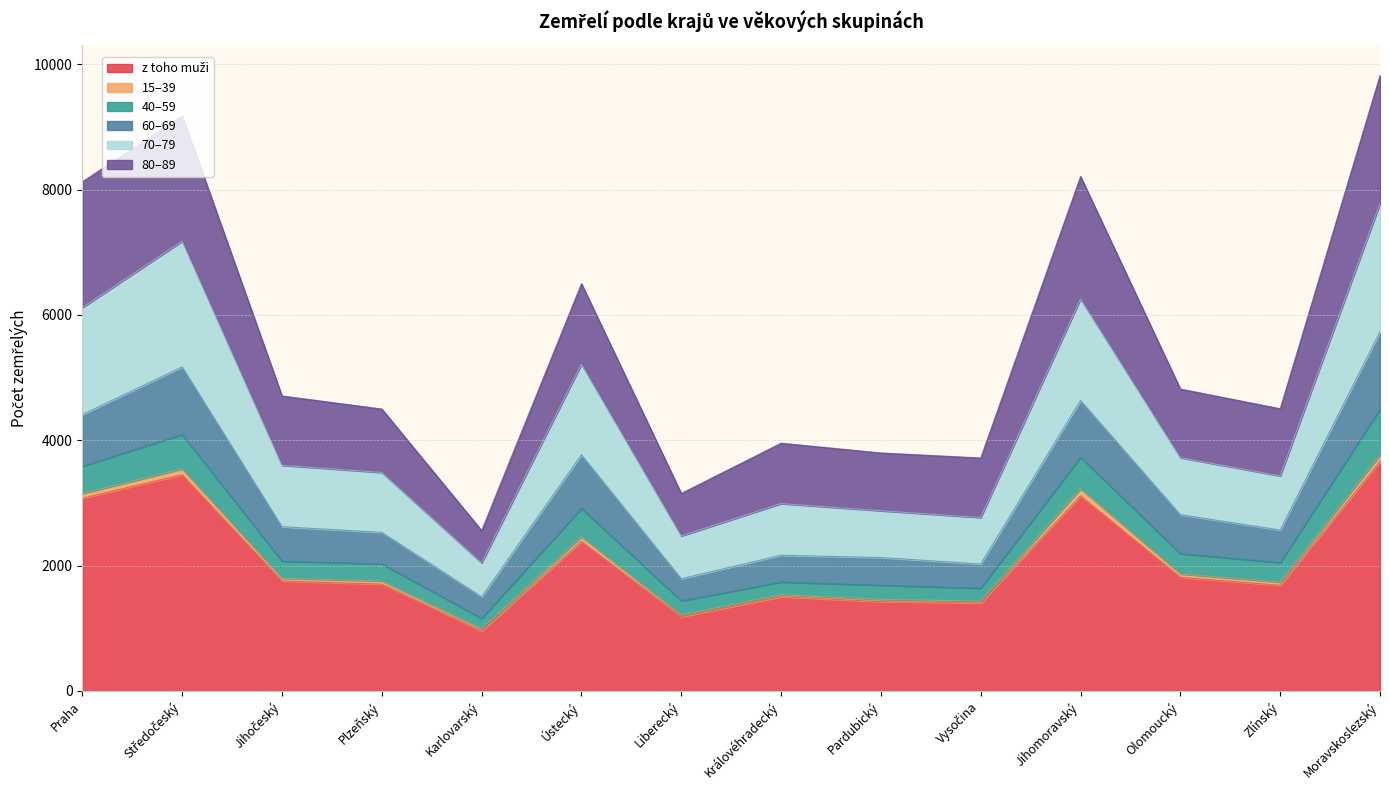

What is the total value across all series at Královéhradecký?

3954